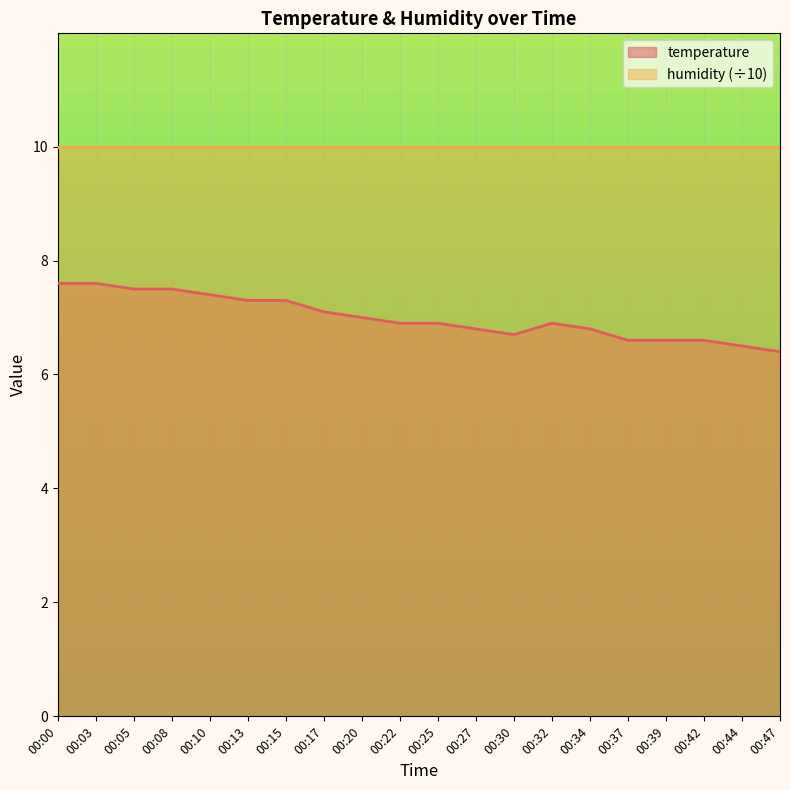

Read the value at 00:42.

6.6